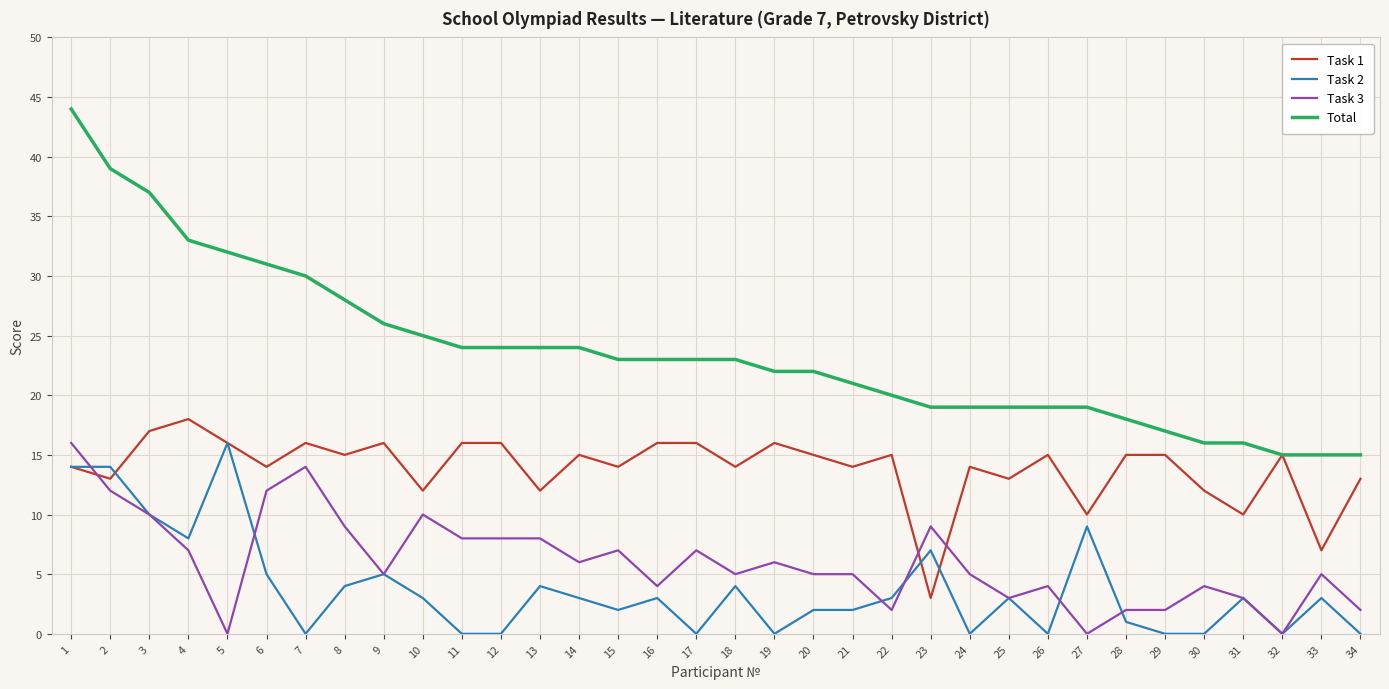

True or false: Total and Task 3 intersect in this chart.

False